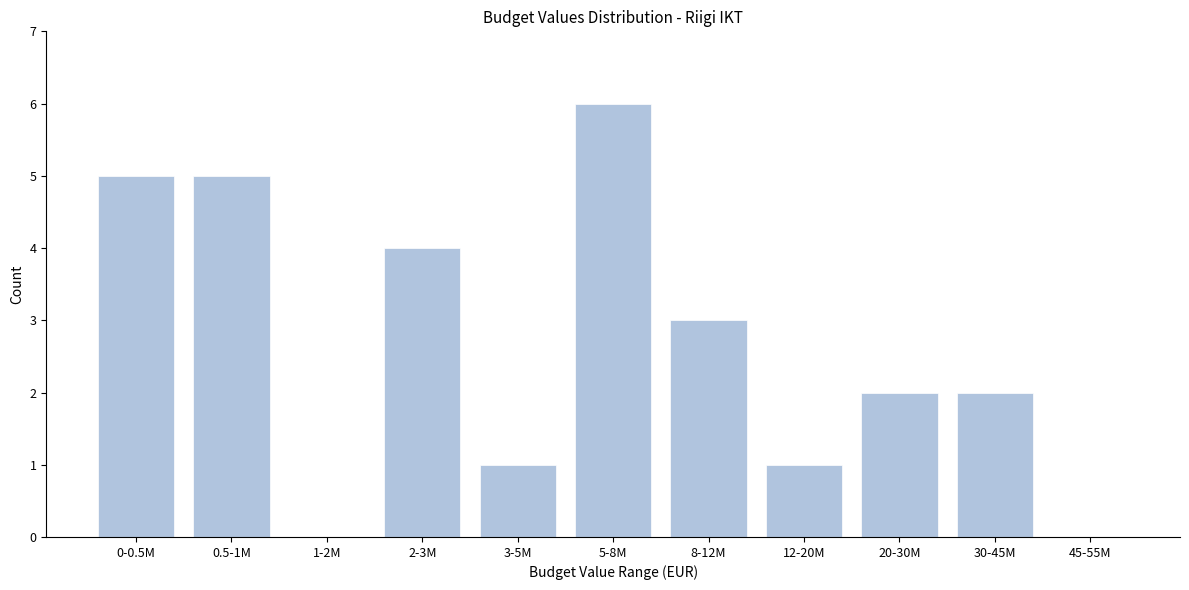

Reading left to right, what are all the values shown in this chart?

0-0.5M=5	0.5-1M=5	1-2M=0	2-3M=4	3-5M=1	5-8M=6	8-12M=3	12-20M=1	20-30M=2	30-45M=2	45-55M=0